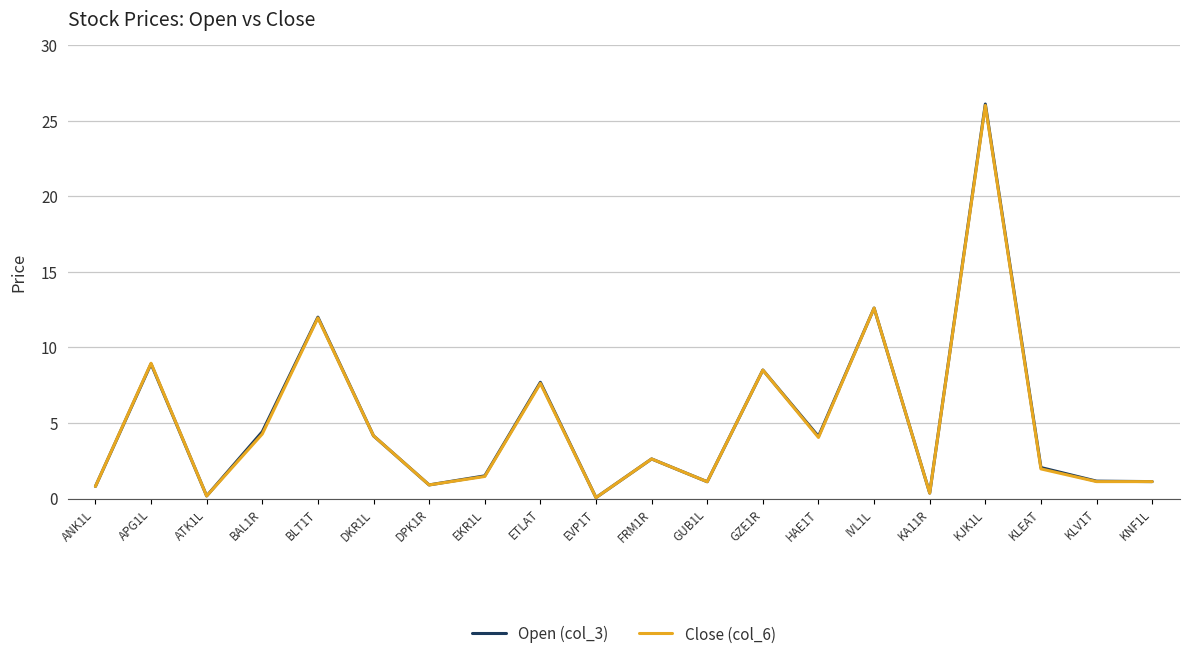

What position from the right is KLEAT?

3